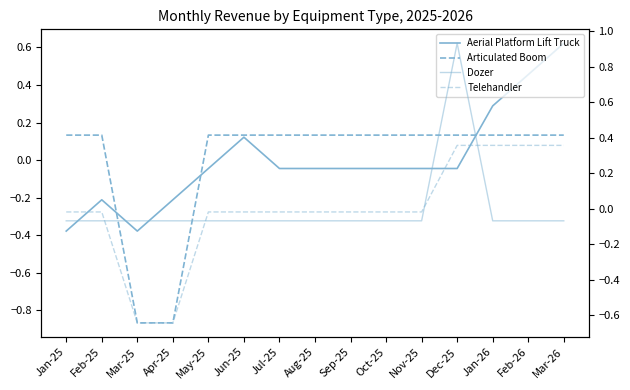

Which series has the largest range (max minus min)?

Aerial Platform Lift Truck